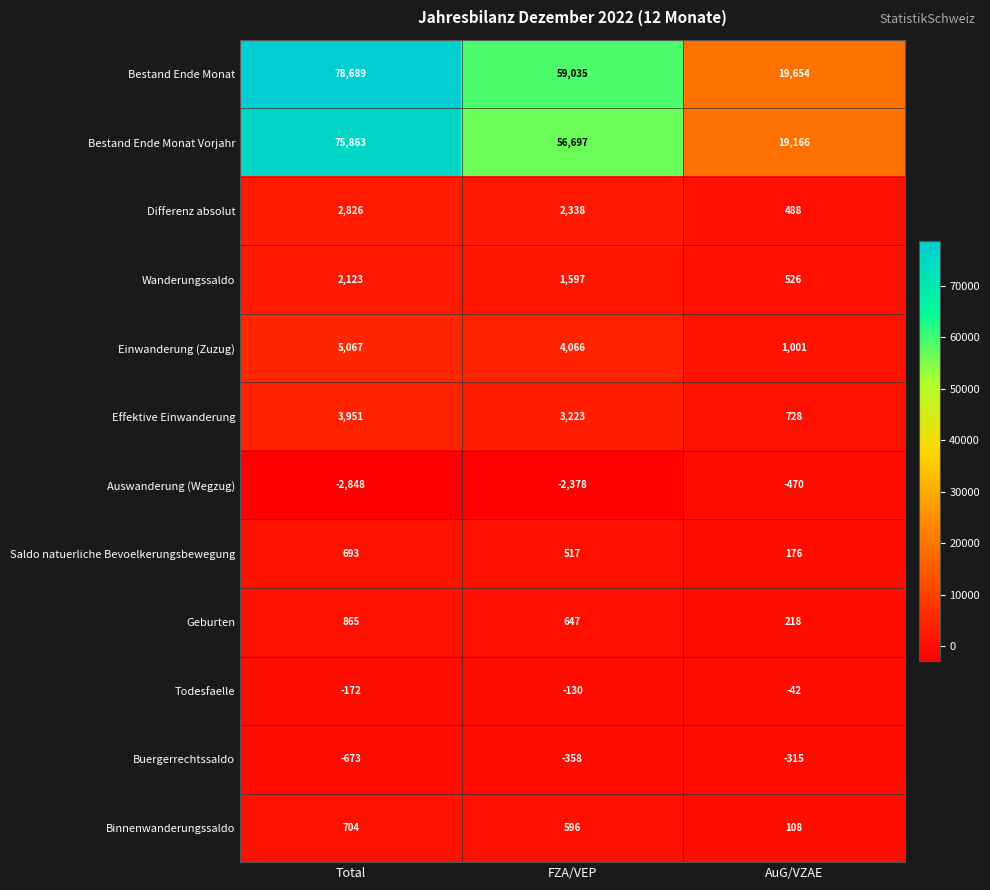

Rank the series at AuG/VZAE from highest to lowest value.

Bestand Ende Monat, Bestand Ende Monat Vorjahr, Einwanderung (Zuzug), Effektive Einwanderung, Wanderungssaldo, Differenz absolut, Geburten, Saldo natuerliche Bevoelkerungsbewegung, Binnenwanderungssaldo, Todesfaelle, Buergerrechtssaldo, Auswanderung (Wegzug)